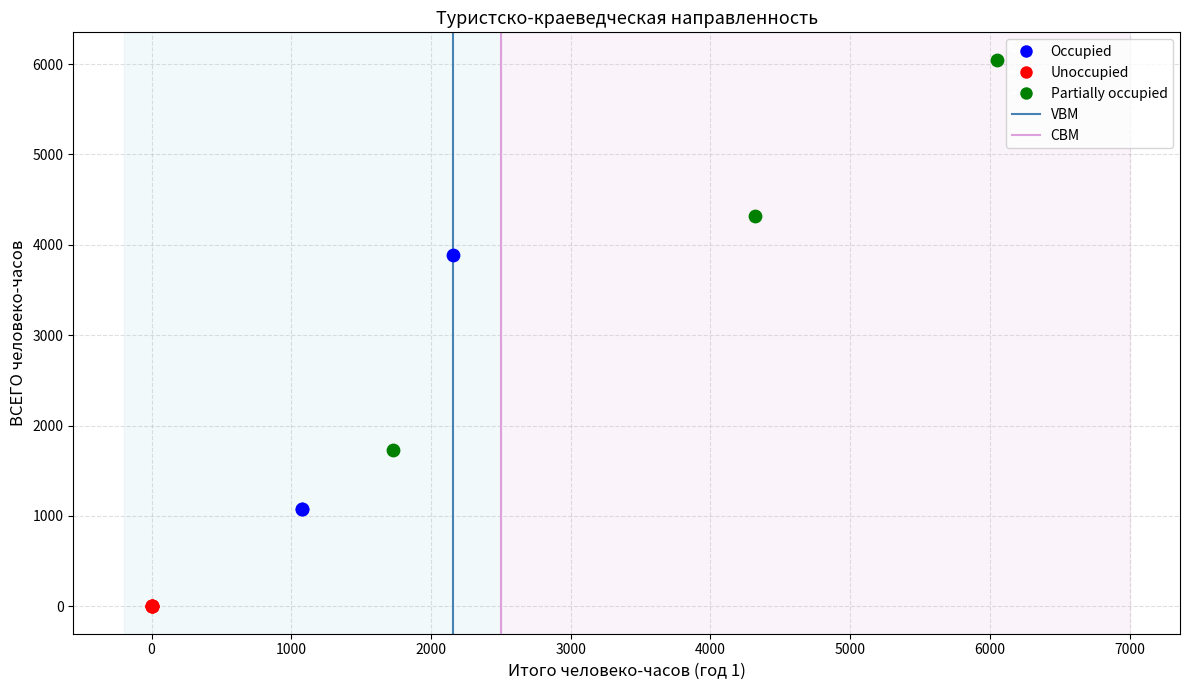

Which series contains the lowest Y value?

Unoccupied